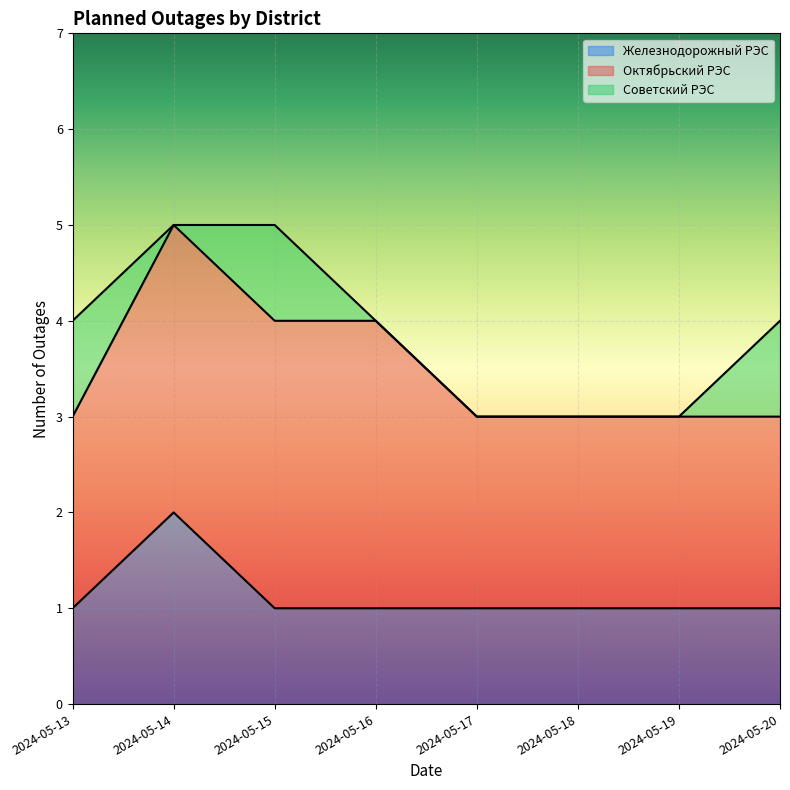

True or false: Железнодорожный РЭС and Октябрьский РЭС cross at least once.

False